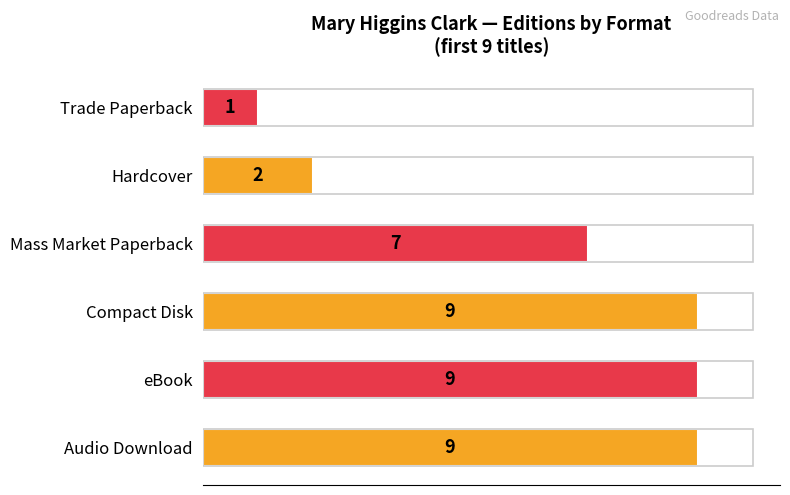

Which category has the lowest value across all series?

Trade Paperback